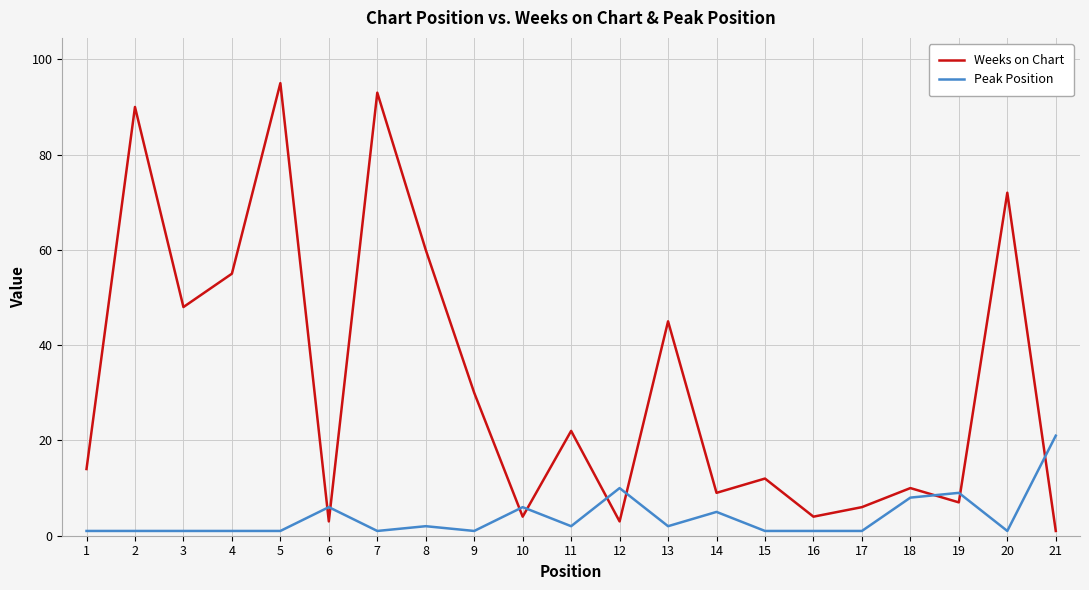

After their last crossing, which series has the higher values: Weeks on Chart or Peak Position?

Peak Position